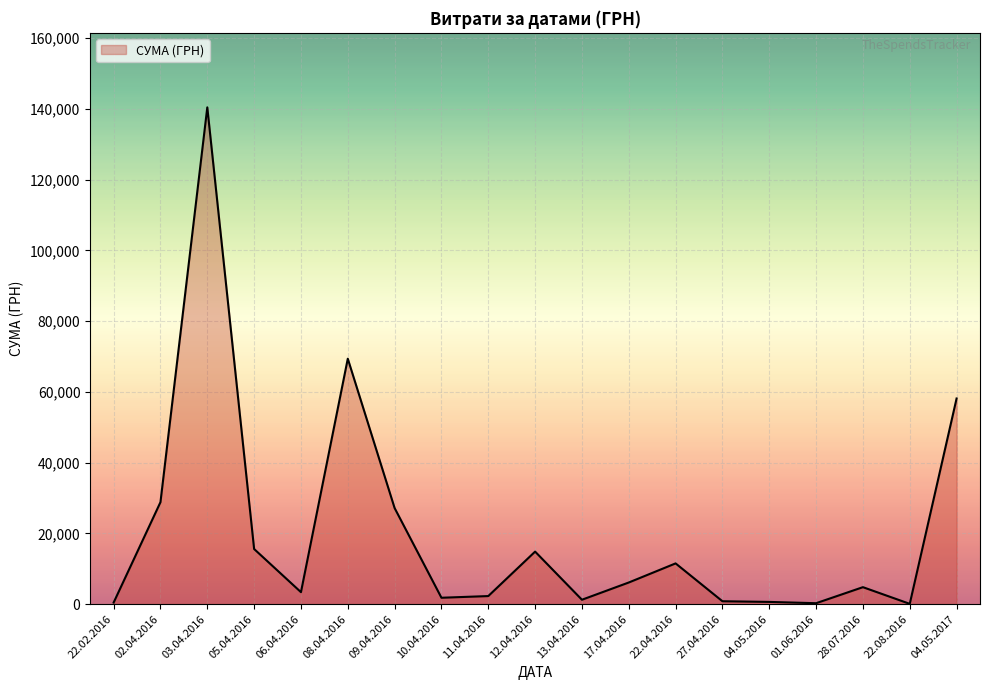

What is the maximum value shown in the chart?

140416.0